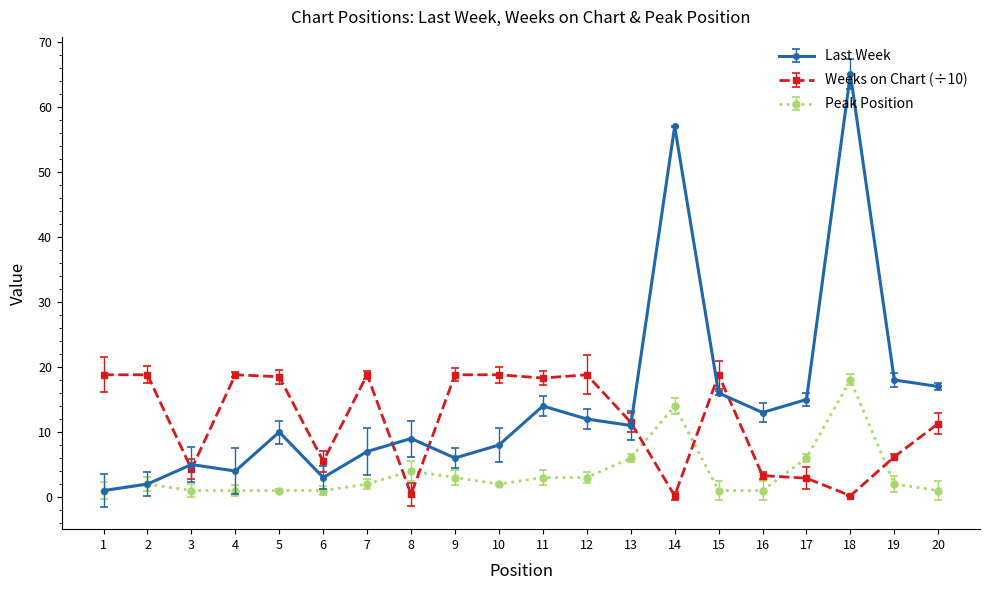

Which series has the largest range (max minus min)?

Last Week